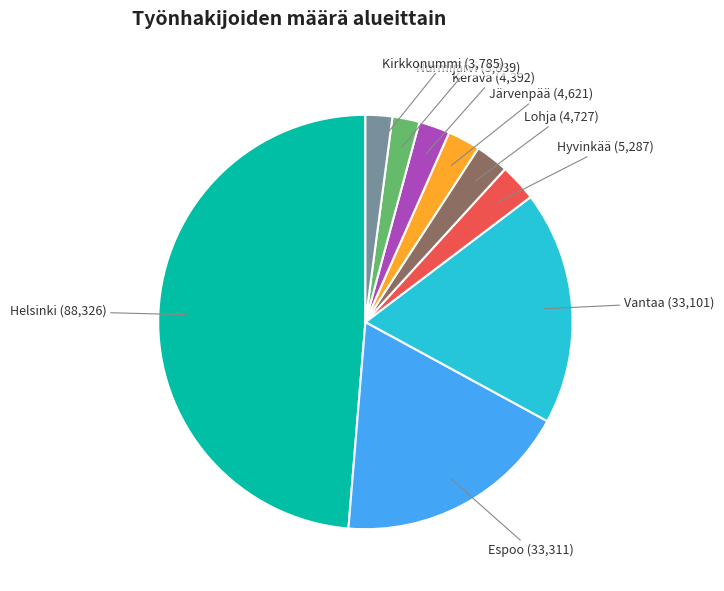

Is there any slice that represents more than half of the pie?

No